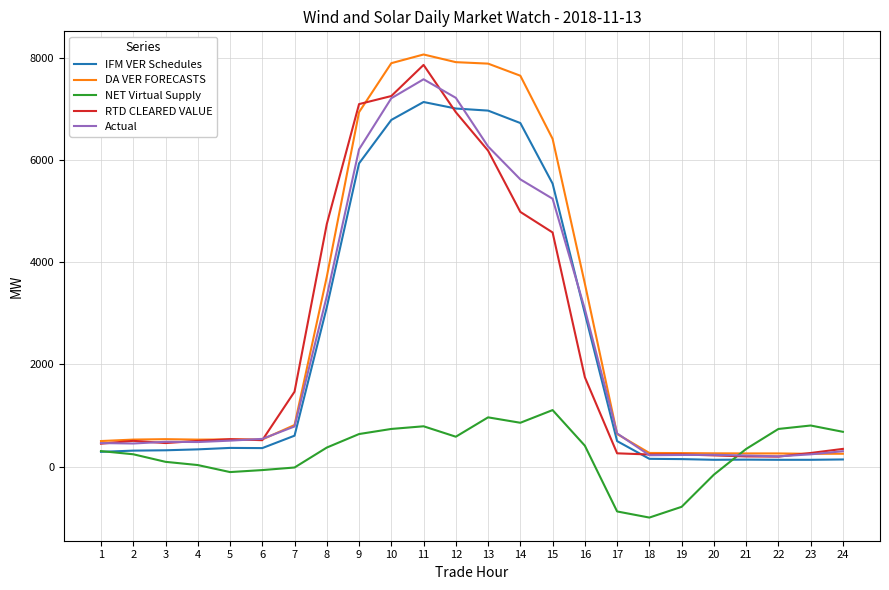

The RTD CLEARED VALUE series shows 4985.2 at 14. True or false?

True